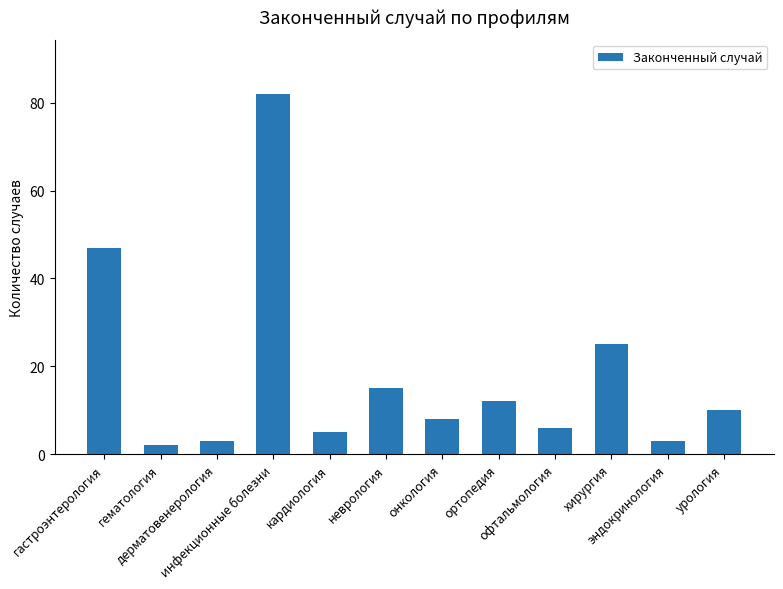

What is the maximum value shown in the chart?

82